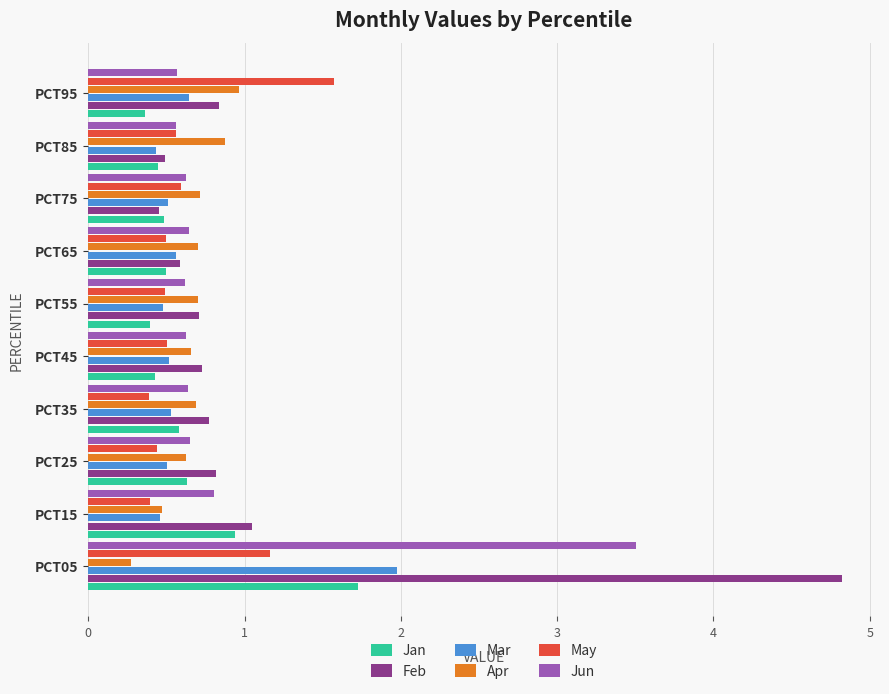

List the series in order of their peak value, highest first.

Feb, Jun, Mar, Jan, May, Apr